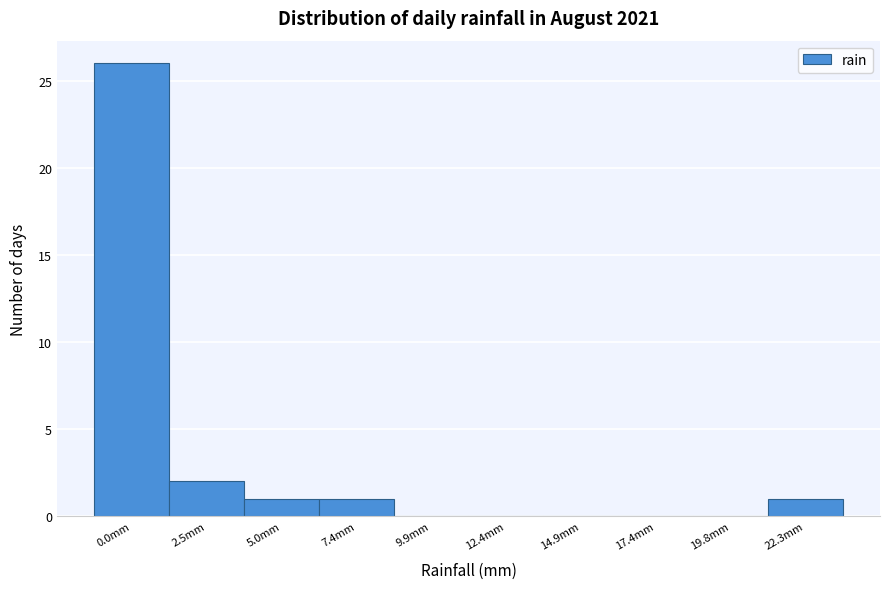

Reading left to right, extract all data points from this chart.

0.0mm=26	2.5mm=2	5.0mm=1	7.4mm=1	9.9mm=0	12.4mm=0	14.9mm=0	17.4mm=0	19.8mm=0	22.3mm=1